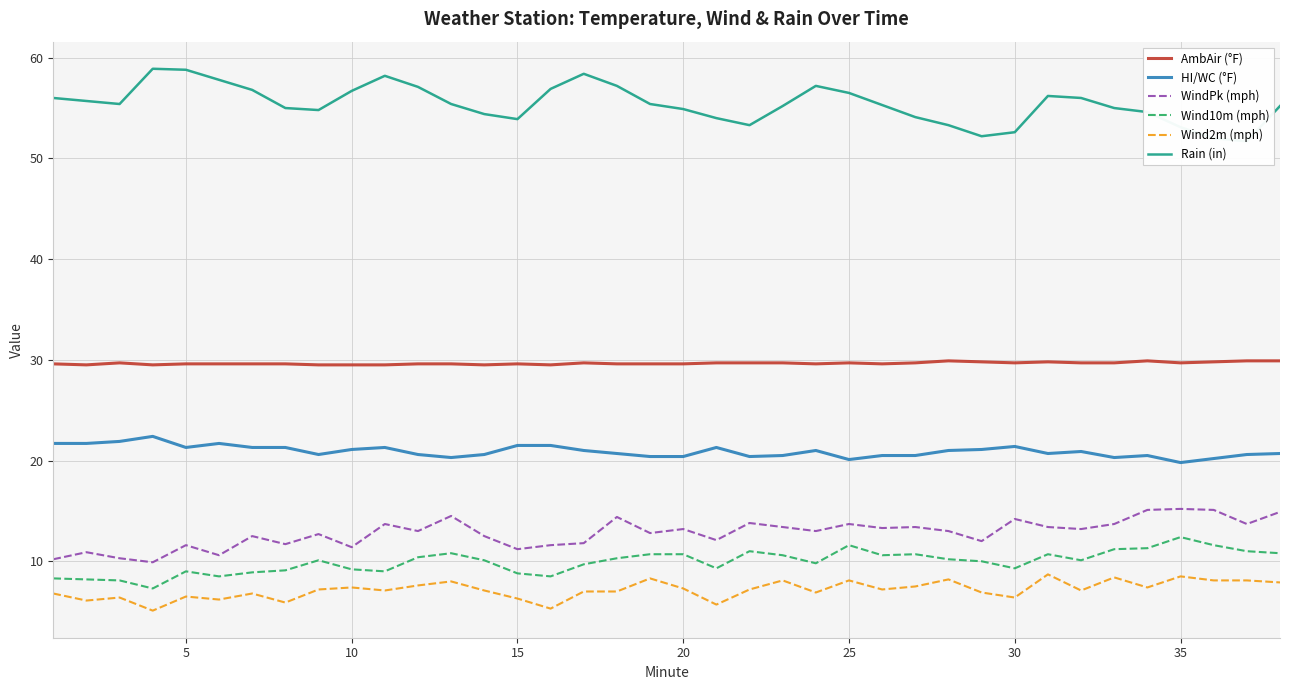

What is the lowest value of the WindPk (mph) series?

9.9